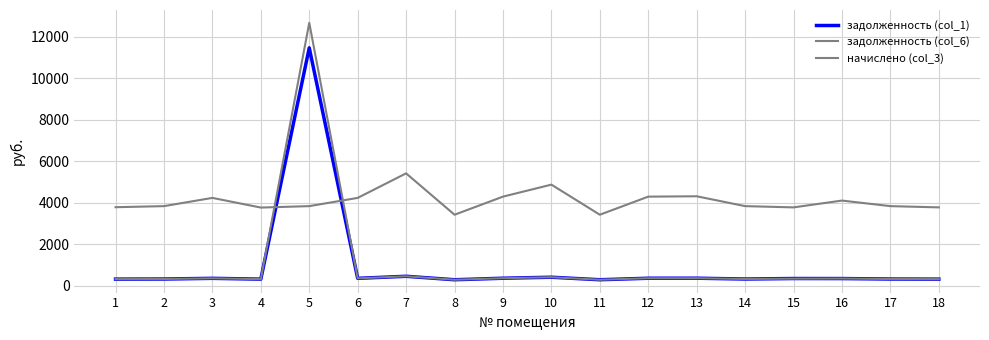

Does the chart display data point markers on the line(s)?

No